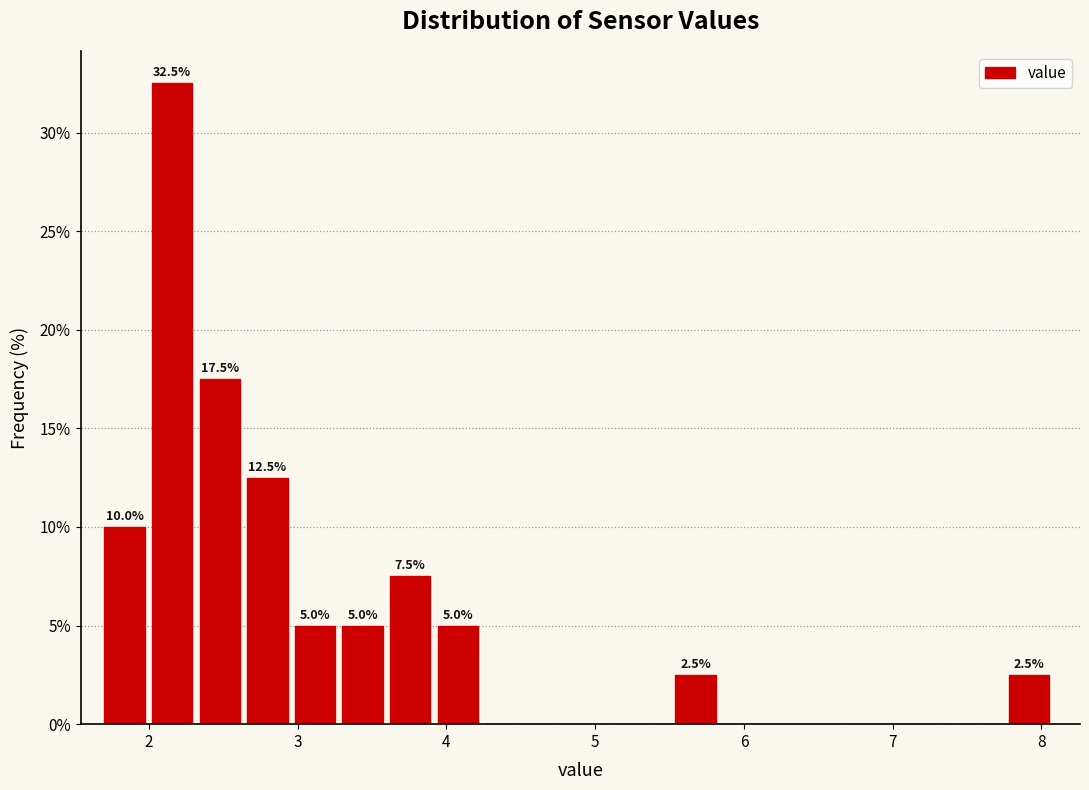

Read against the x-axis, roughly where is the centre of the tallest bar?

2.2